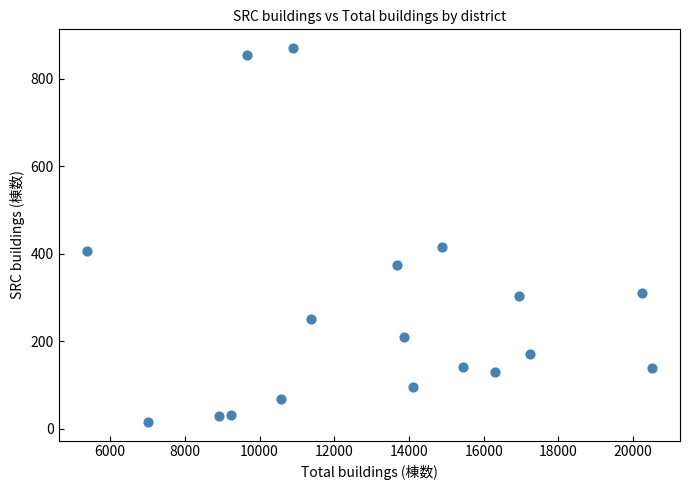

What is the range of X values (max minus min)?

15119